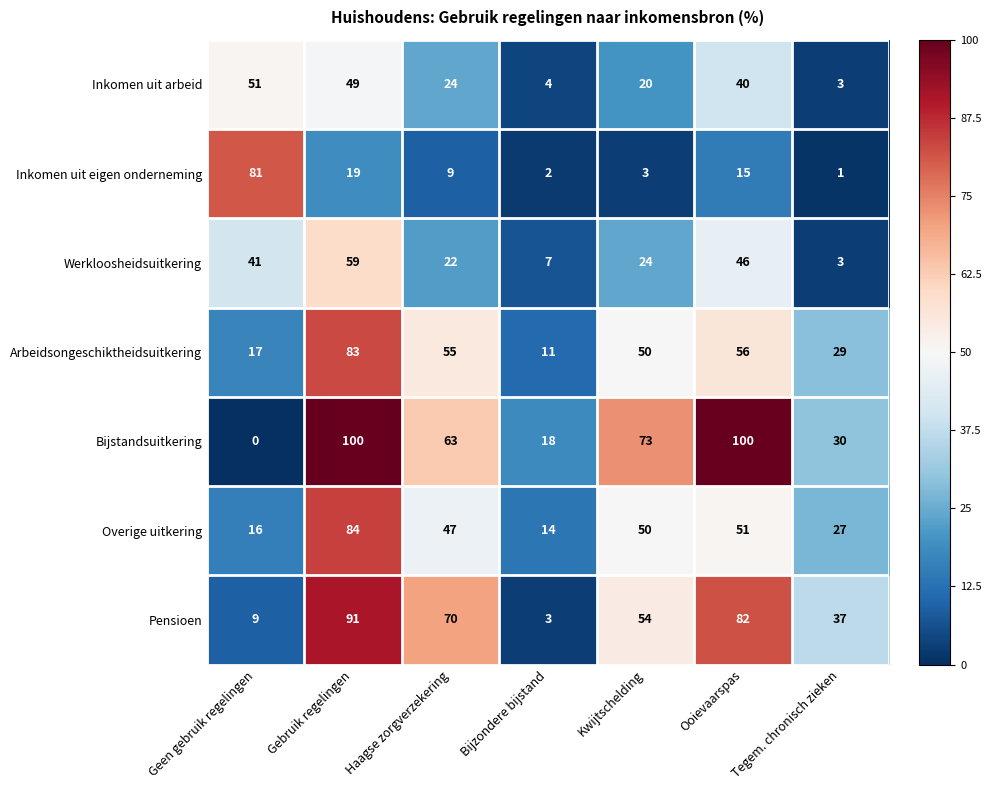

The value of Overige uitkering at Geen gebruik regelingen is 9. True or false?

False